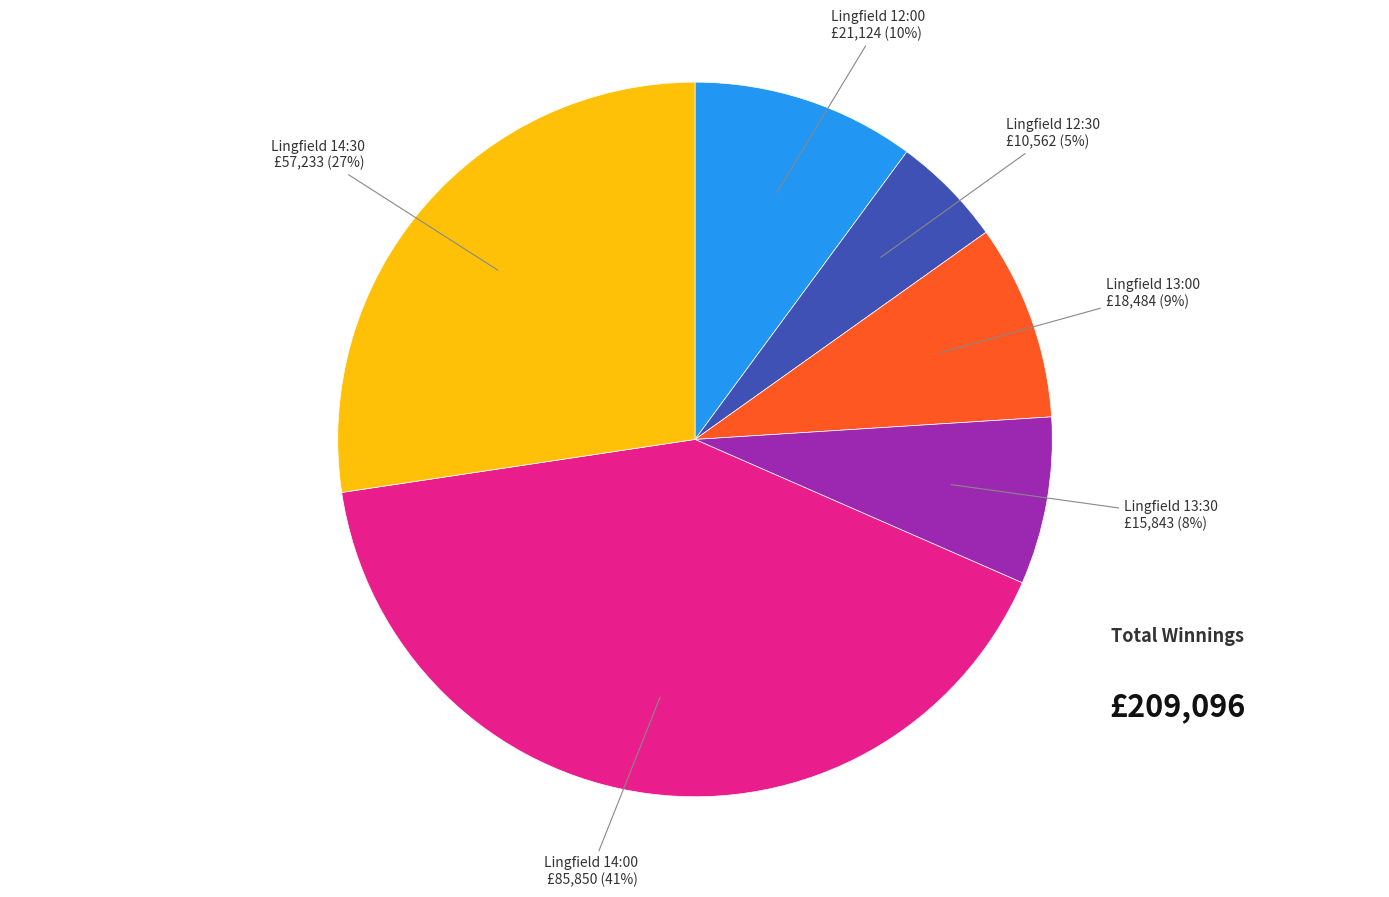

To the nearest percent, what is the average slice percentage?

17%